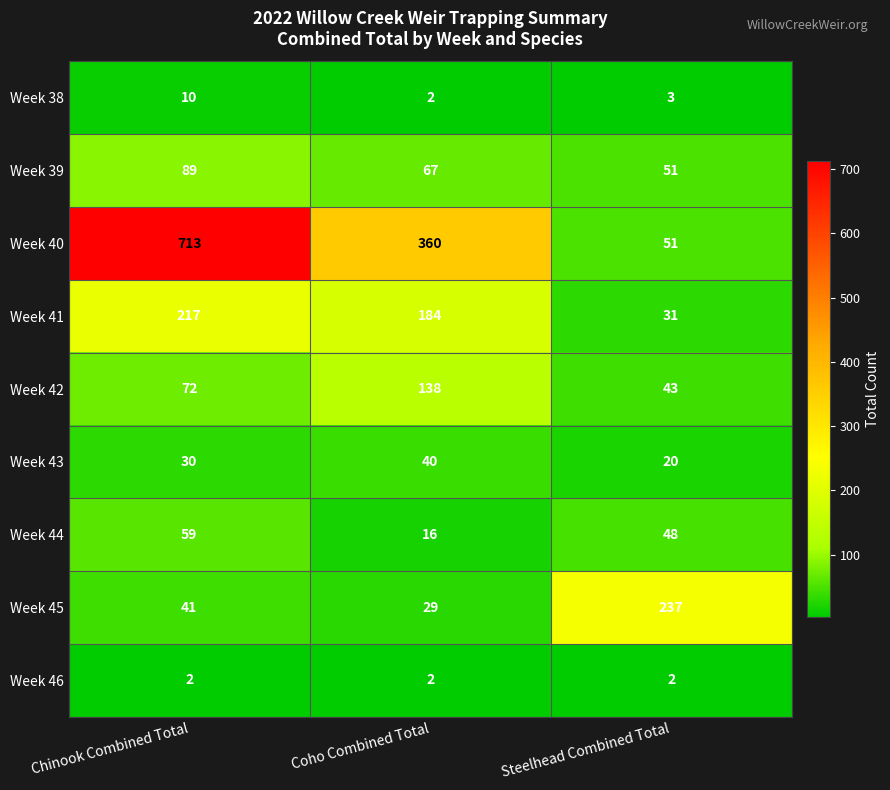

At Chinook Combined Total, list the series in order from smallest to largest.

Week 46, Week 38, Week 43, Week 45, Week 44, Week 42, Week 39, Week 41, Week 40